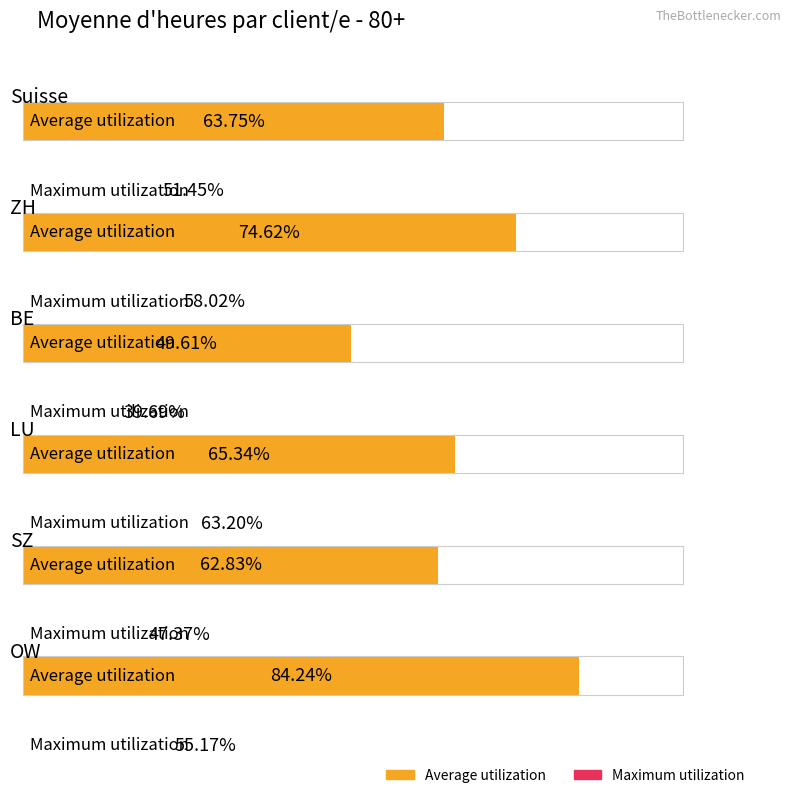

List the labels in order of Maximum utilization value, largest first.

LU, ZH, OW, Suisse, SZ, BE